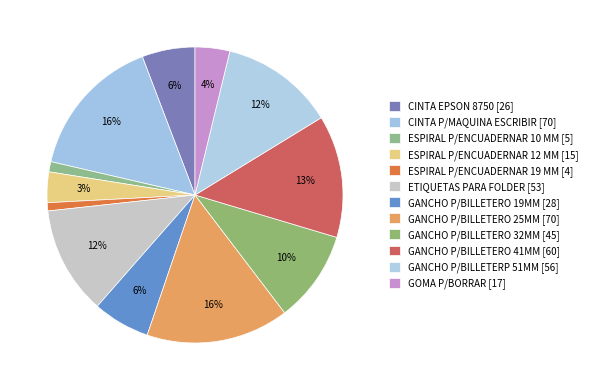

How many segments does this pie chart have?

12